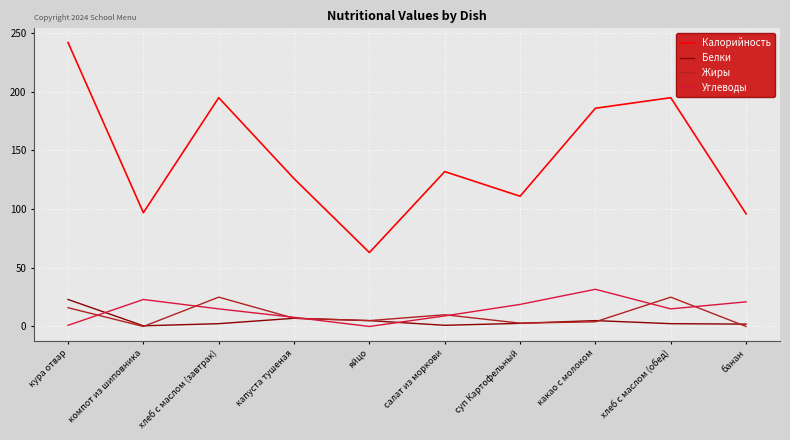

True or false: Калорийность has a value of 74.5 at суп Картофельный.

False